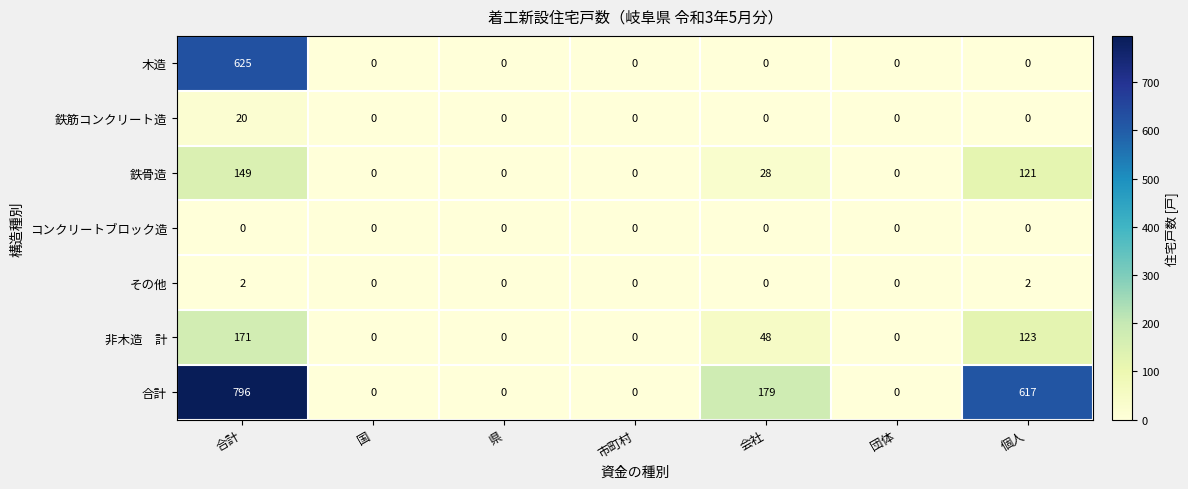

How many data points does each series have?

7